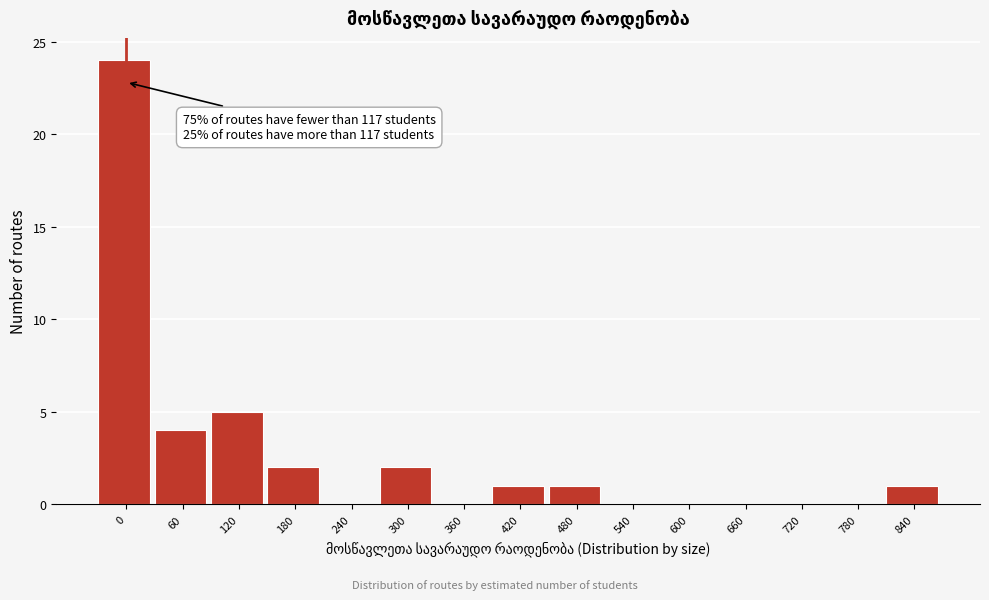

Reading left to right, list all the values displayed in this chart.

0=24	60=4	120=5	180=2	240=0	300=2	360=0	420=1	480=1	540=0	600=0	660=0	720=0	780=0	840=1